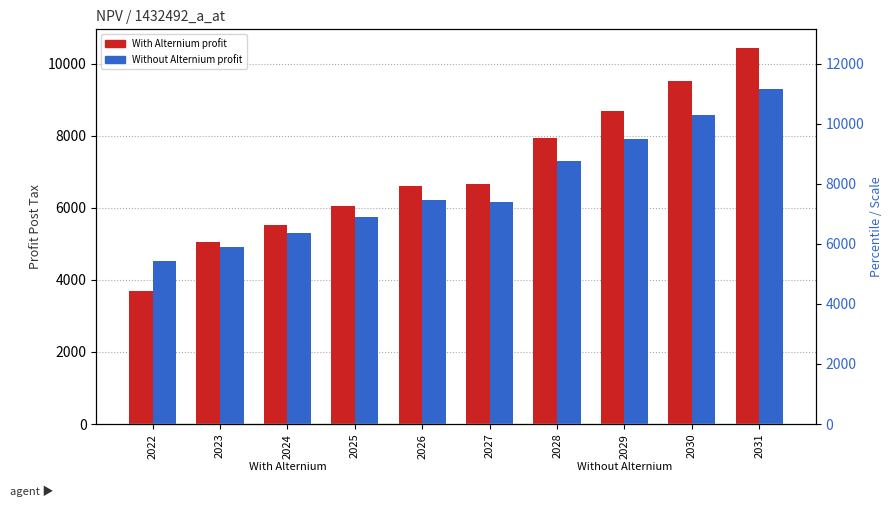

Does the chart contain stacked bars?

No